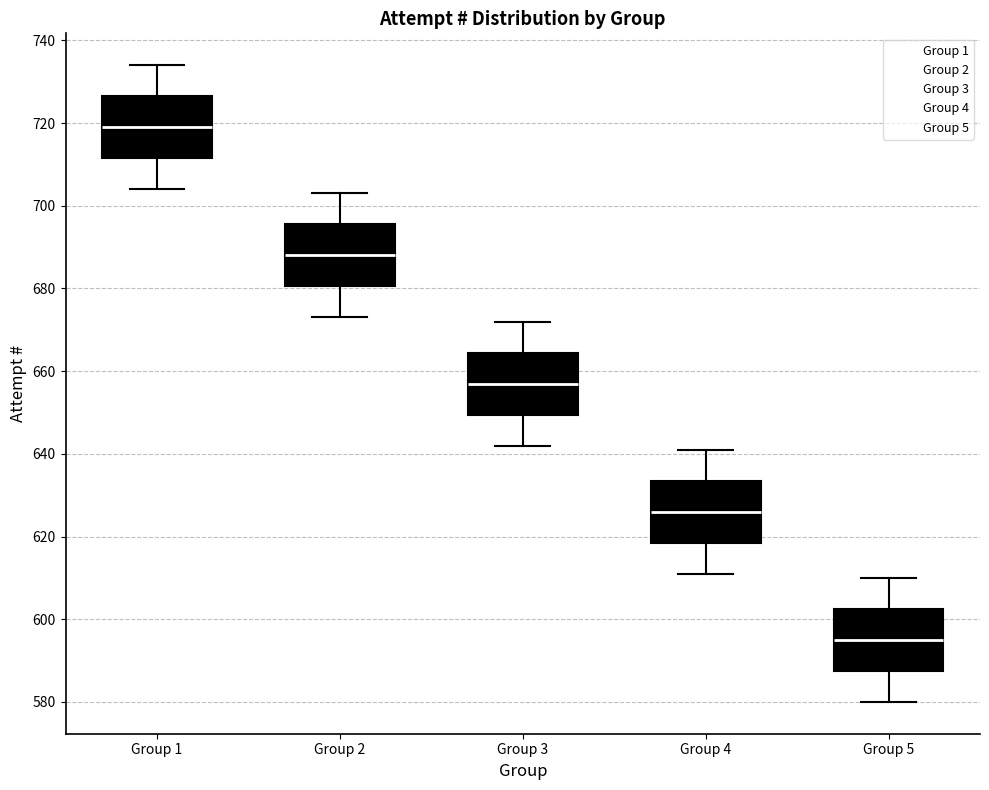

Which box has the highest median line?

Group 1